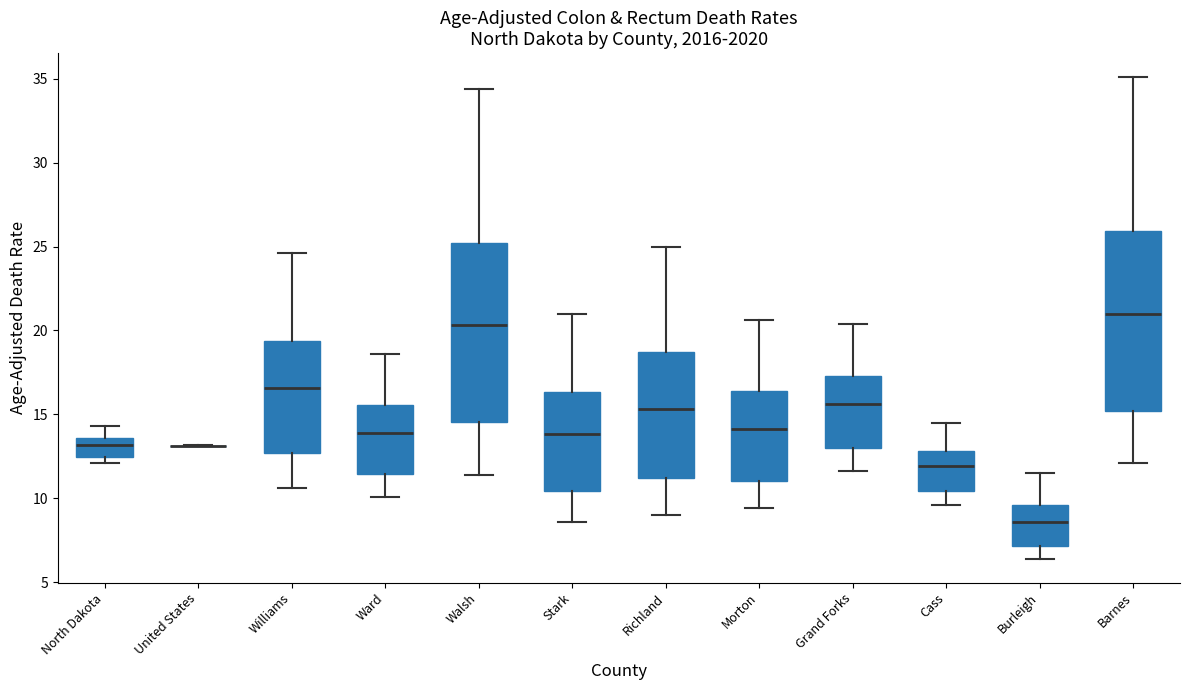

Reading left to right, read every box against the y-axis: the position of its median line, the range the box covers, and the ends of its whiskers. The values are not printed on the chart, so give them approximately, as read against the axis.

North Dakota: median 13.0, box 12.5 to 13.5, whiskers 12.0 to 14.5
United States: box collapsed to a line at 13.0, whiskers 13.0 to 13.0
Williams: median 16.5, box 12.5 to 19.5, whiskers 10.5 to 24.5
Ward: median 14.0, box 11.5 to 15.5, whiskers 10.0 to 18.5
Walsh: median 20.5, box 14.5 to 25.0, whiskers 11.5 to 34.5
Stark: median 14.0, box 10.5 to 16.5, whiskers 8.5 to 21.0
Richland: median 15.5, box 11.0 to 18.5, whiskers 9.0 to 25.0
Morton: median 14.0, box 11.0 to 16.5, whiskers 9.5 to 20.5
Grand Forks: median 15.5, box 13.0 to 17.5, whiskers 11.5 to 20.5
Cass: median 12.0, box 10.5 to 13.0, whiskers 9.5 to 14.5
Burleigh: median 8.5, box 7.0 to 9.5, whiskers 6.5 to 11.5
Barnes: median 21.0, box 15.0 to 26.0, whiskers 12.0 to 35.0